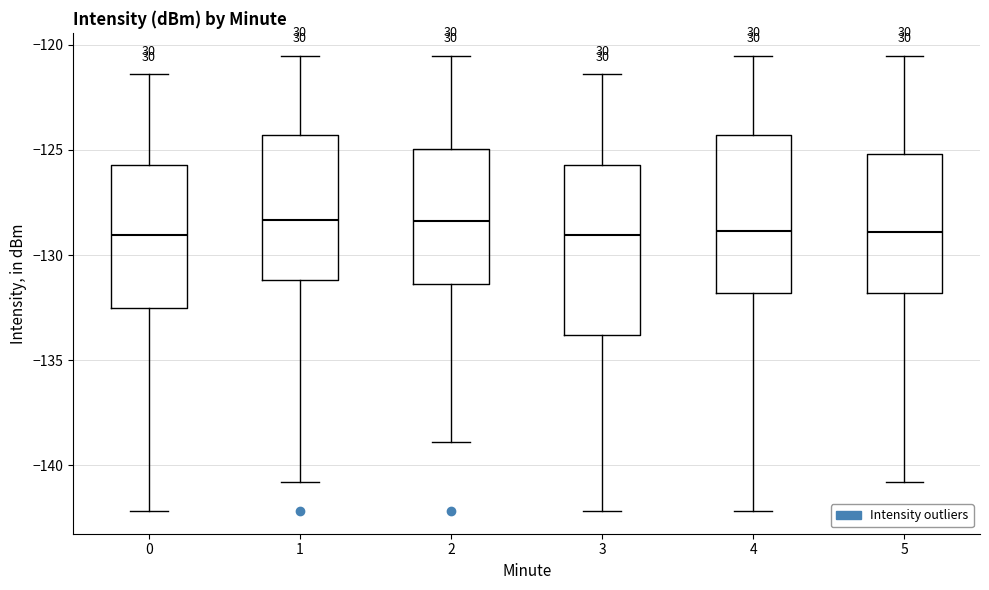

Reading left to right, read every box against the y-axis: the position of its median line, the range the box covers, and the ends of its whiskers. The values are not printed on the chart, so give them approximately, as read against the axis.

0: median -129.0, box -132.5 to -125.5, whiskers -142.0 to -121.5
1: median -128.5, box -131.0 to -124.5, whiskers -141.0 to -120.5
2: median -128.5, box -131.5 to -125.0, whiskers -139.0 to -120.5
3: median -129.0, box -134.0 to -125.5, whiskers -142.0 to -121.5
4: median -129.0, box -132.0 to -124.5, whiskers -142.0 to -120.5
5: median -129.0, box -132.0 to -125.0, whiskers -141.0 to -120.5